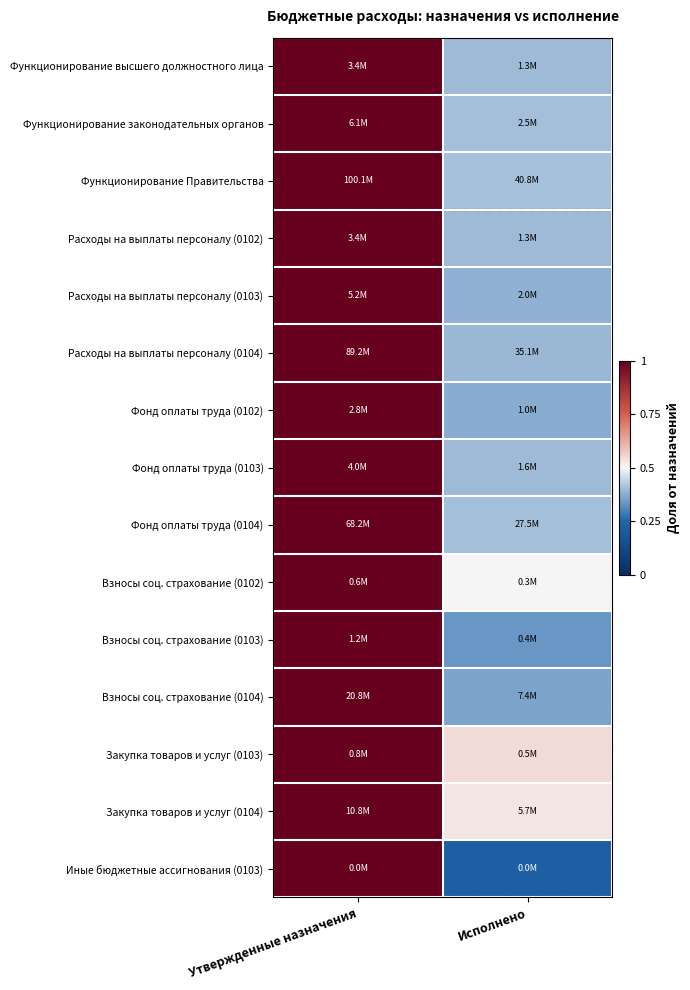

Which has a higher value, Исполнено or Утвержденные назначения?

Утвержденные назначения